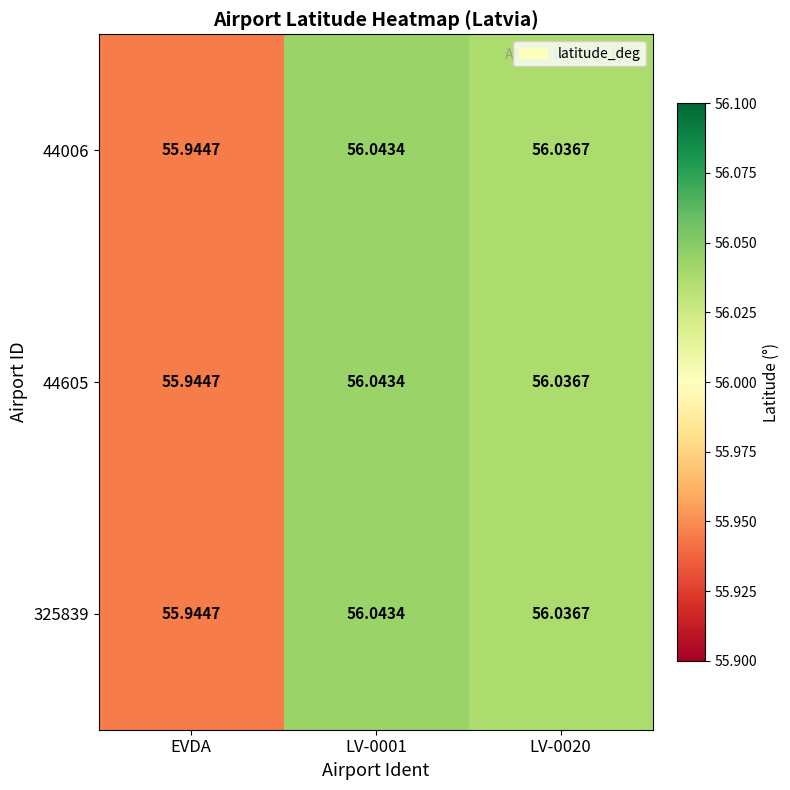

Is the value of 325839 at LV-0020 greater than the value of 44006 at LV-0001?

No